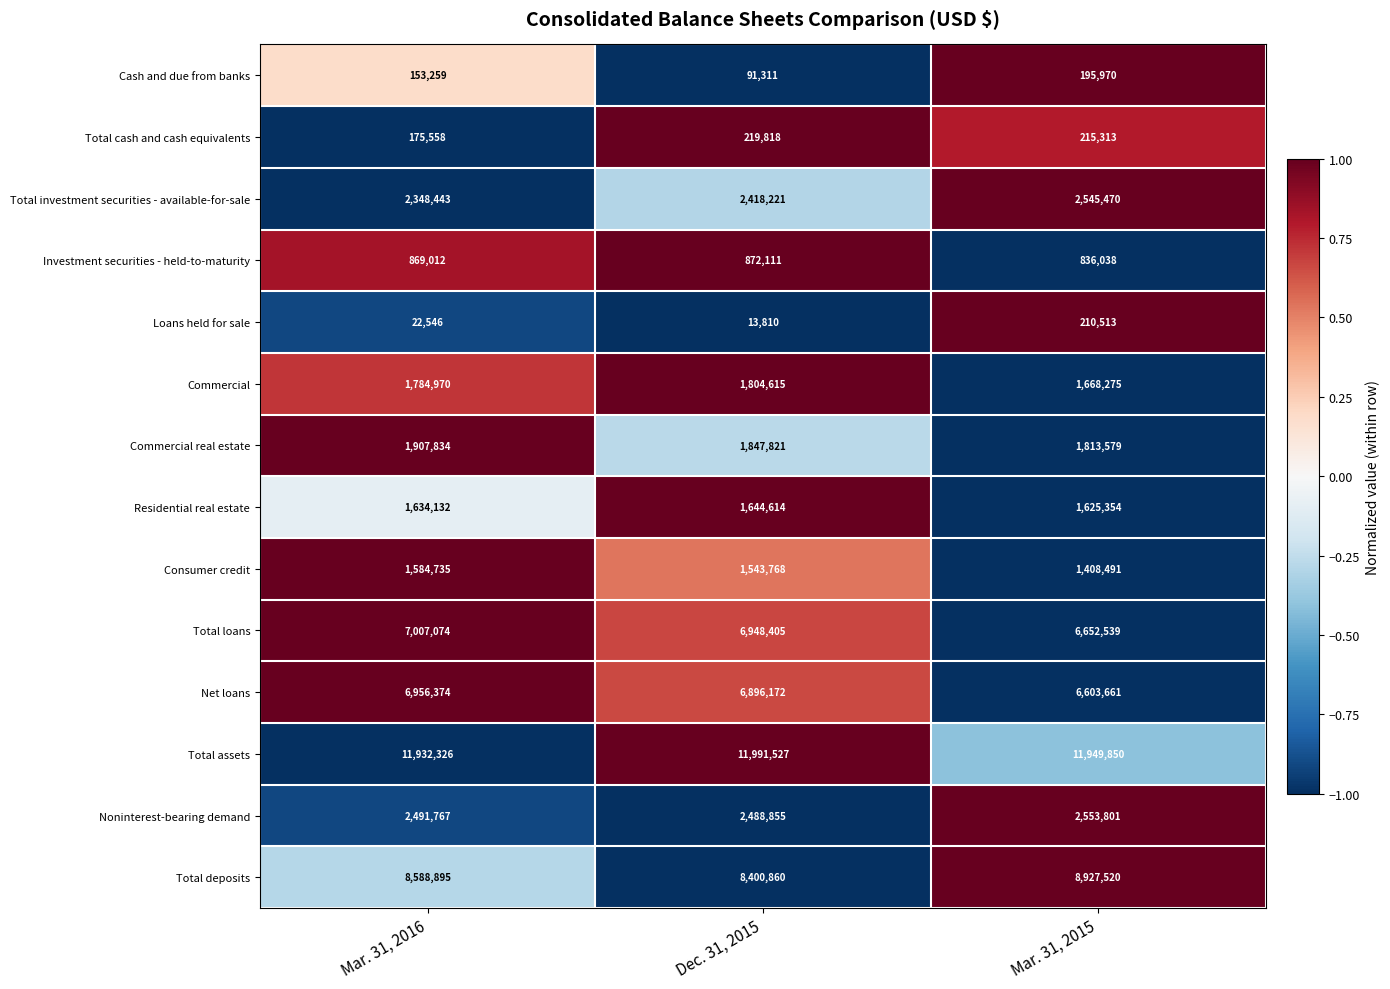

Count the number of categories in the chart.

3